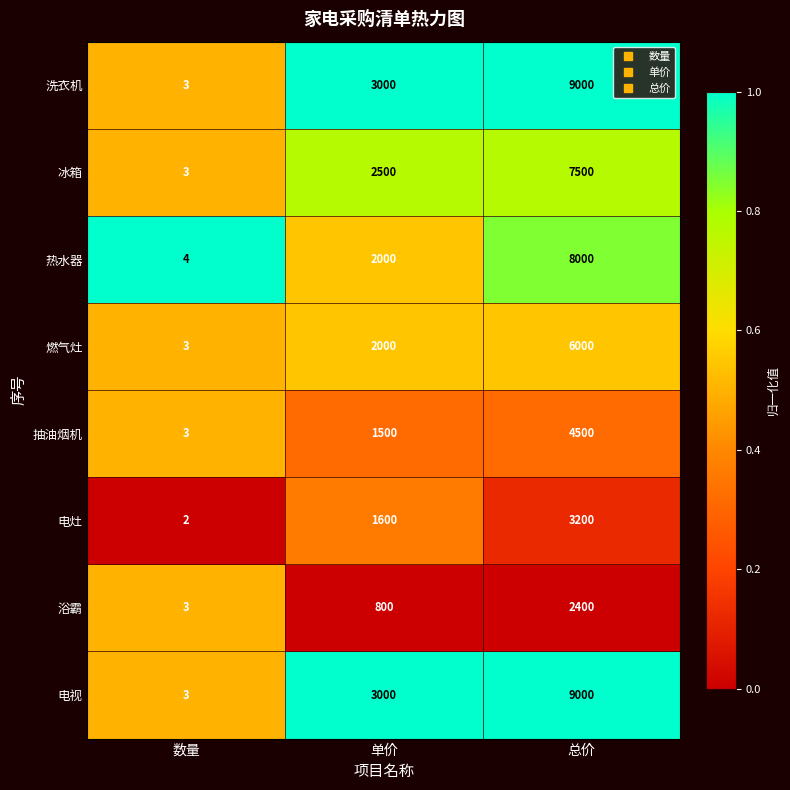

Rank the categories by 热水器 value from lowest to highest.

数量, 单价, 总价